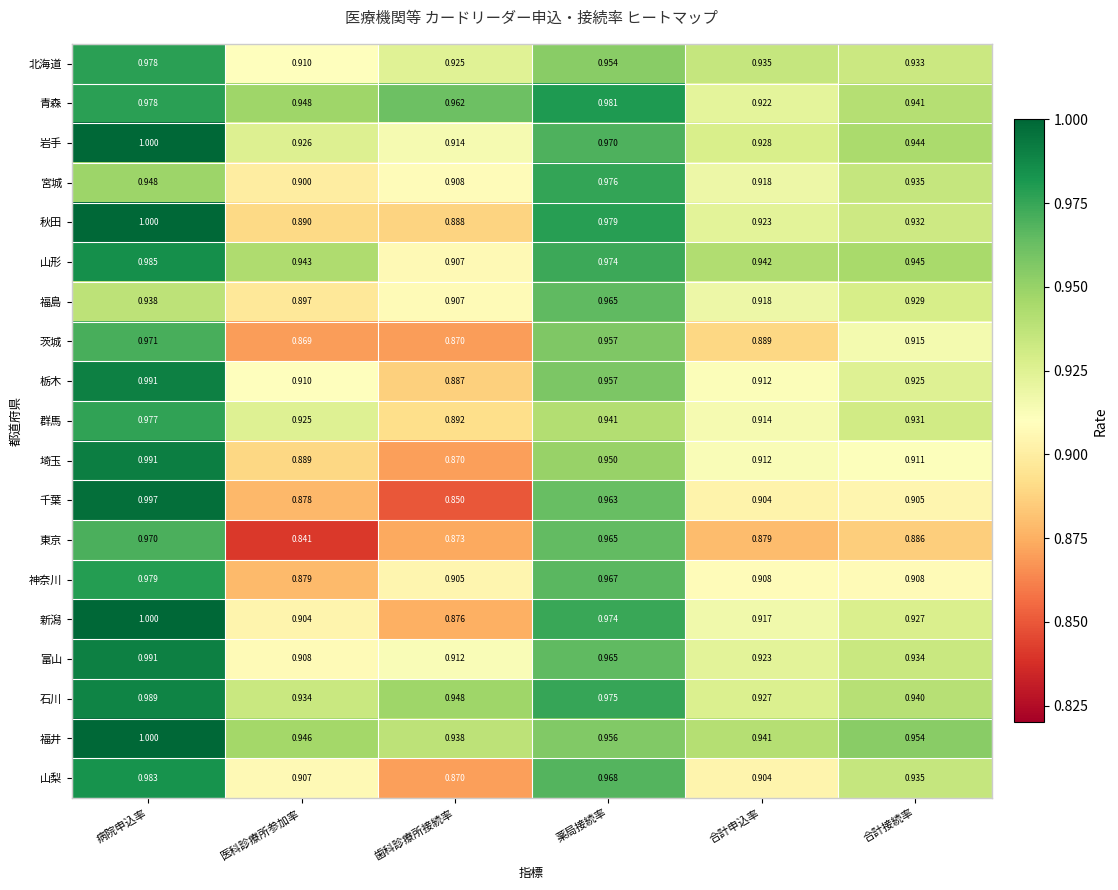

Which series has the largest range (max minus min)?

千葉